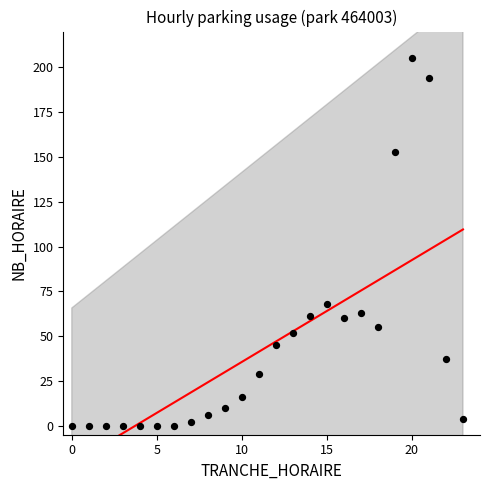

What Y value in the scatter plot is closest to 102?

68